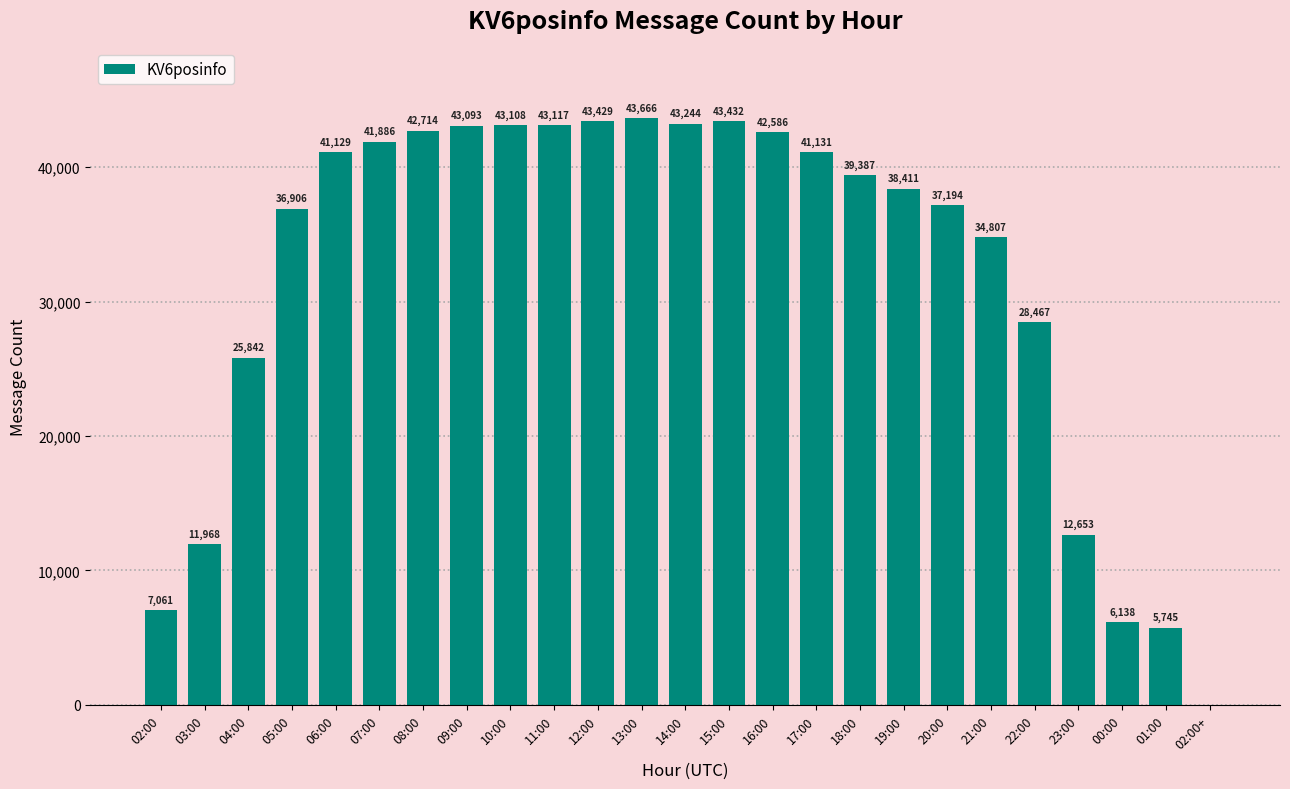

True or false: the data shows 11314 at 07:00.

False